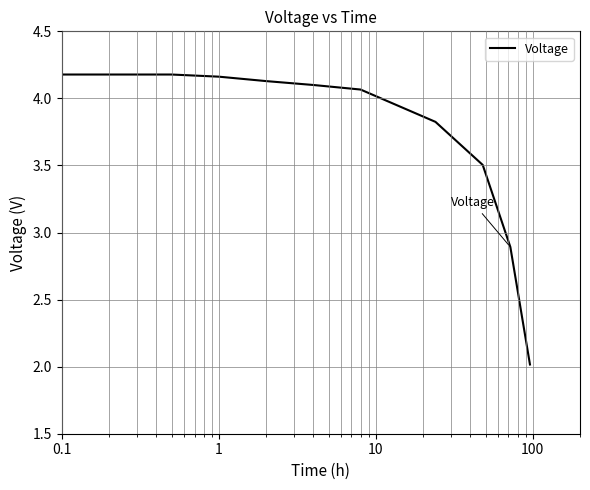

What is the smallest value displayed?

2.0